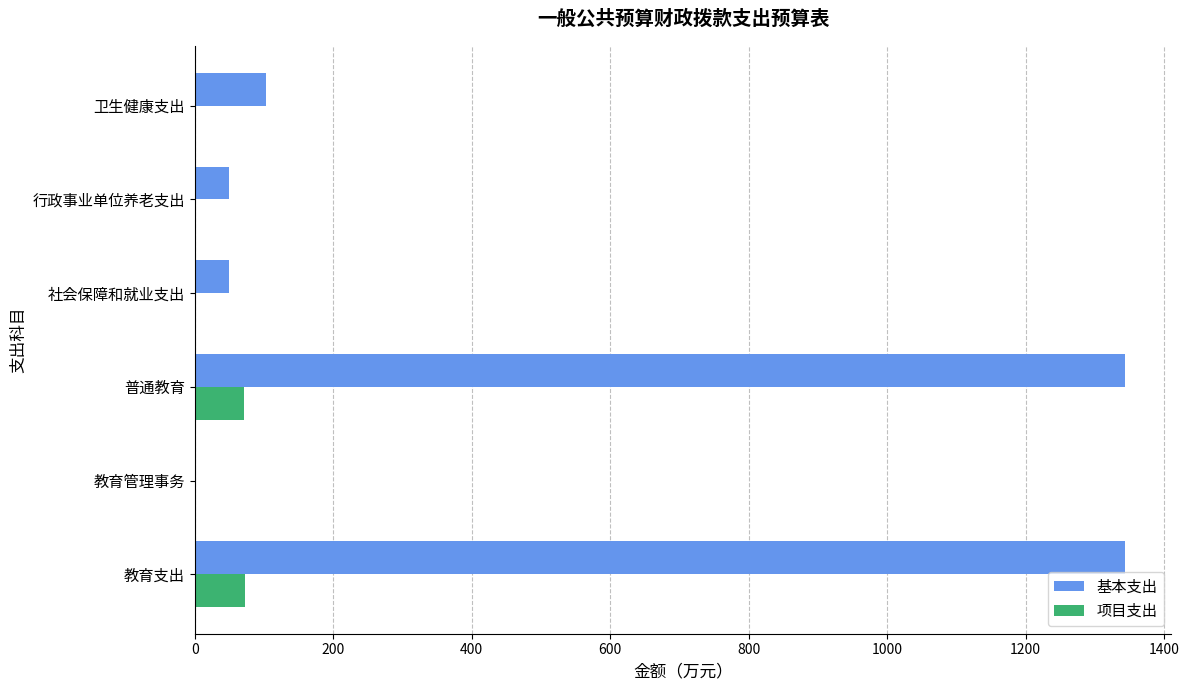

What are all the series names shown in the legend?

基本支出, 项目支出